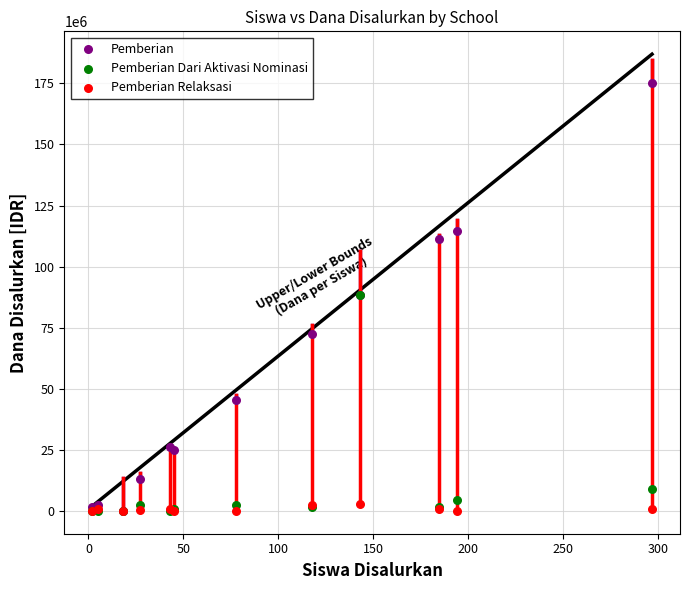

Which series reaches the maximum Y coordinate?

Pemberian